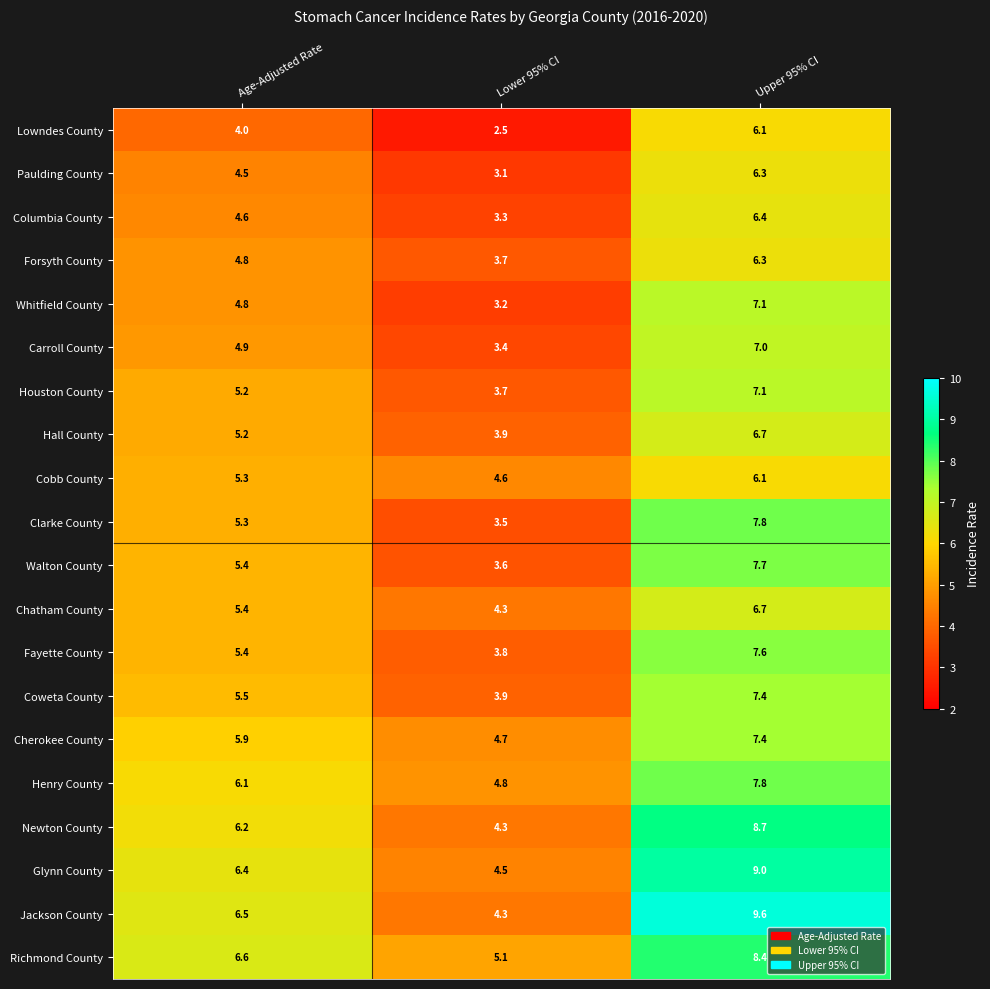

Between Lower 95% CI and Upper 95% CI, which series saw the biggest shift?

Jackson County